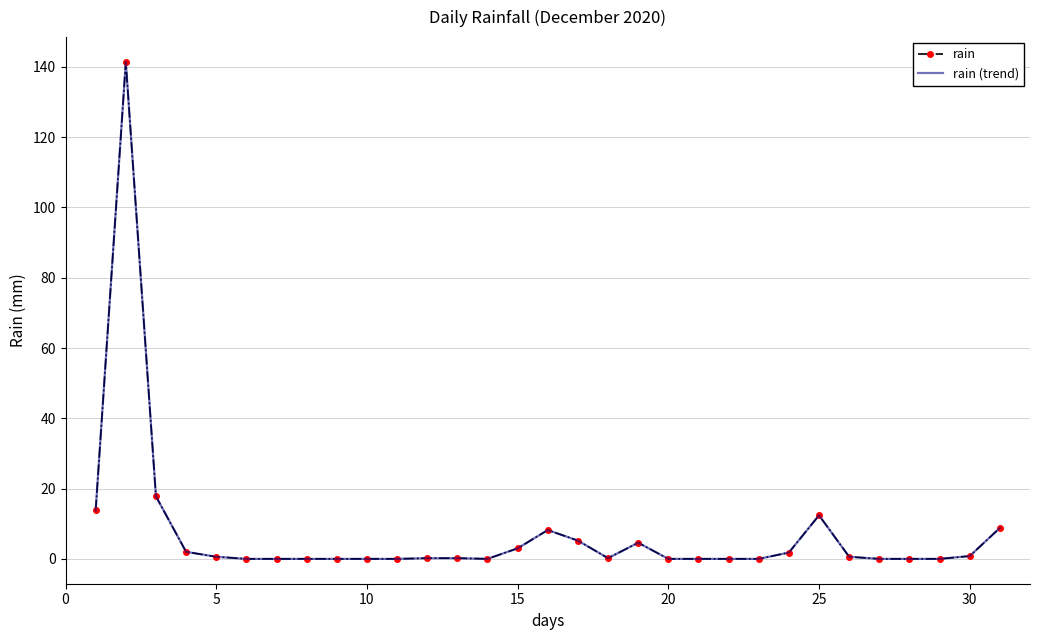

How many lines are shown in the chart?

2